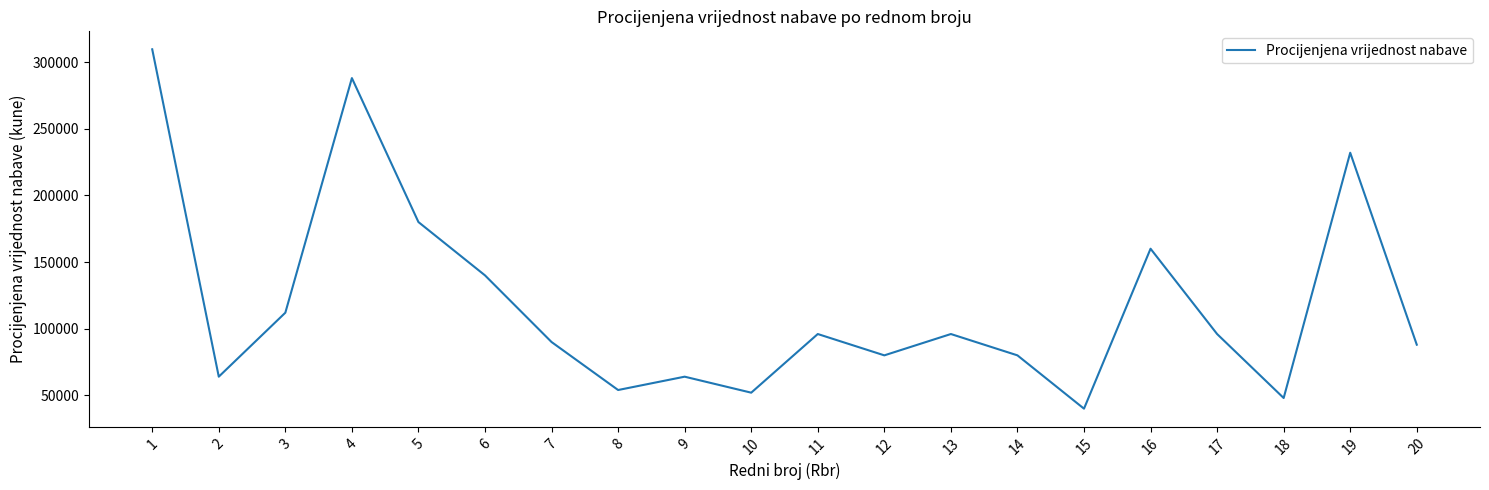

Reading left to right, what are all the values shown in this chart?

309600	64000	112000	288000	180000	140000	90000	54000	64000	52000	96000	80000	96000	80000	40000	160000	96000	48000	232000	88000